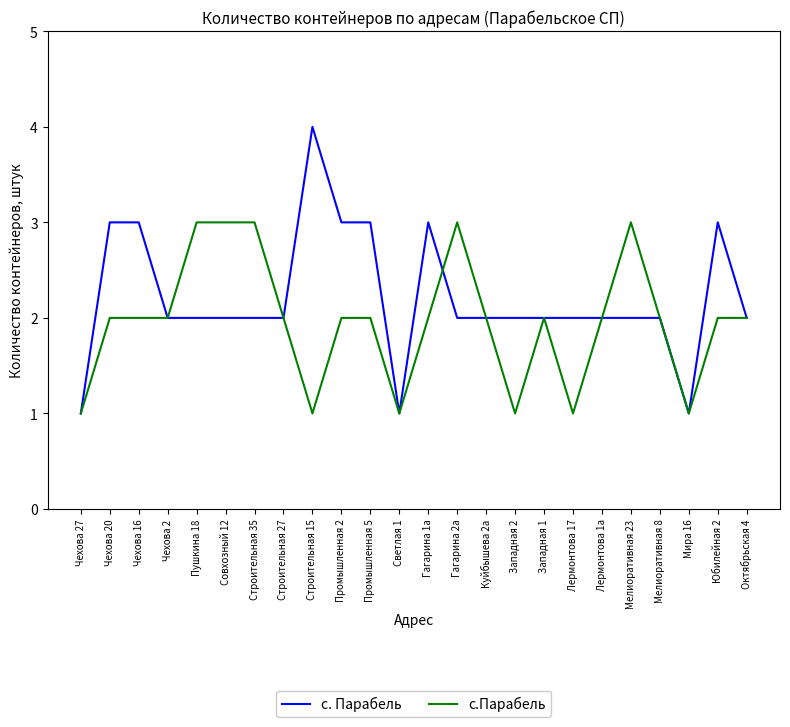

Is this an area chart (filled region under the line)?

No